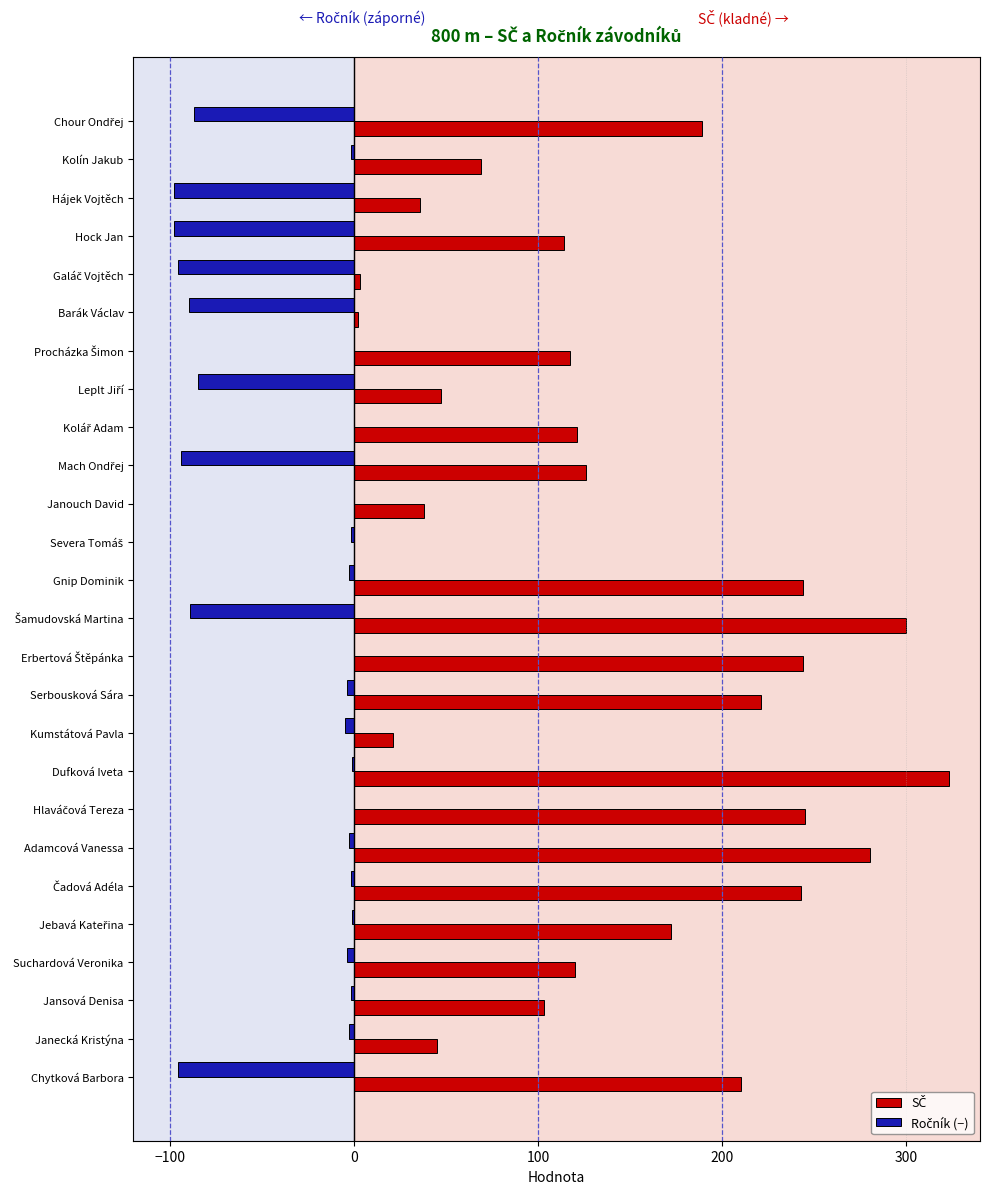

What is the greatest value displayed?

323